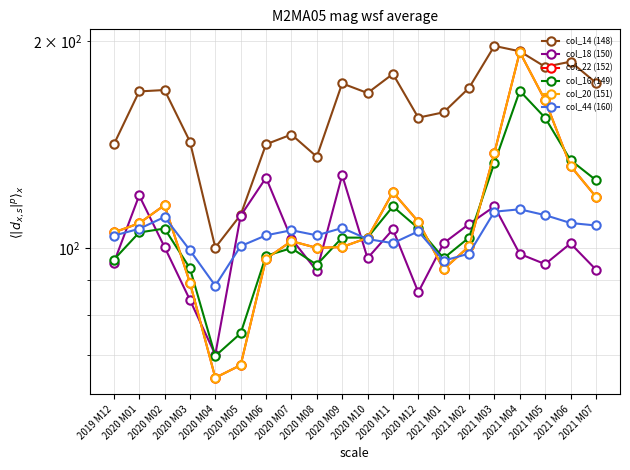

Between 2020 M10 and 2021 M07, which series saw the biggest shift?

col_16 (149)